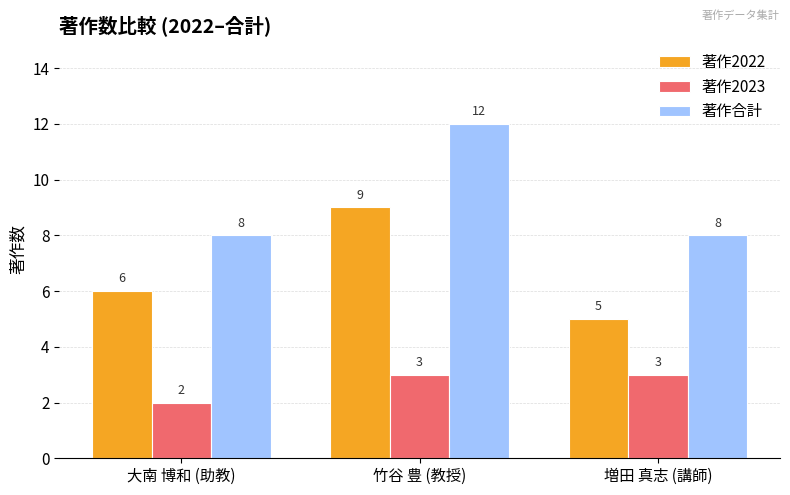

Rank the series at 増田 真志 (講師) from highest to lowest value.

著作合計, 著作2022, 著作2023